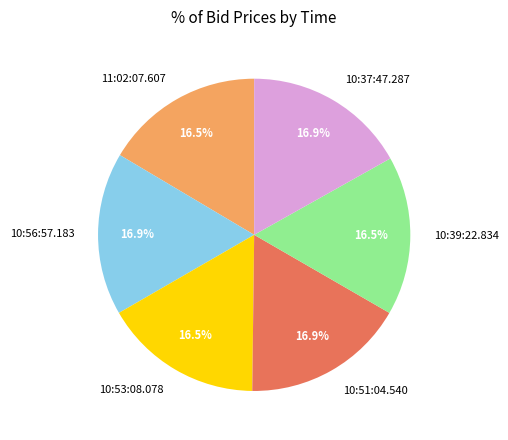

How much of the chart is everything except 11:02:07.607?

83.5%